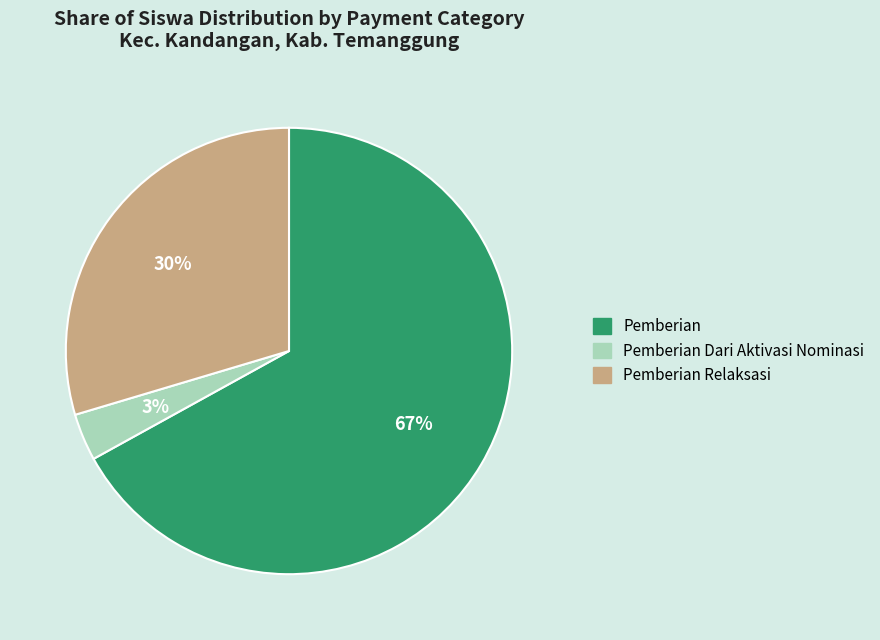

Do Pemberian Relaksasi and Pemberian together represent more than half of the pie?

Yes